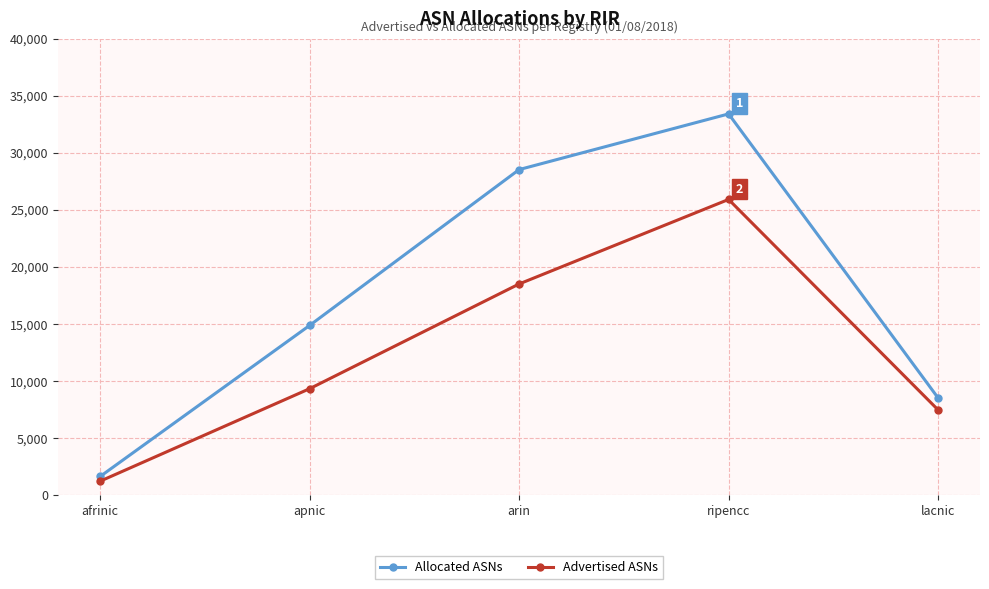

True or false: Advertised ASNs has a value of 9314 at apnic.

True